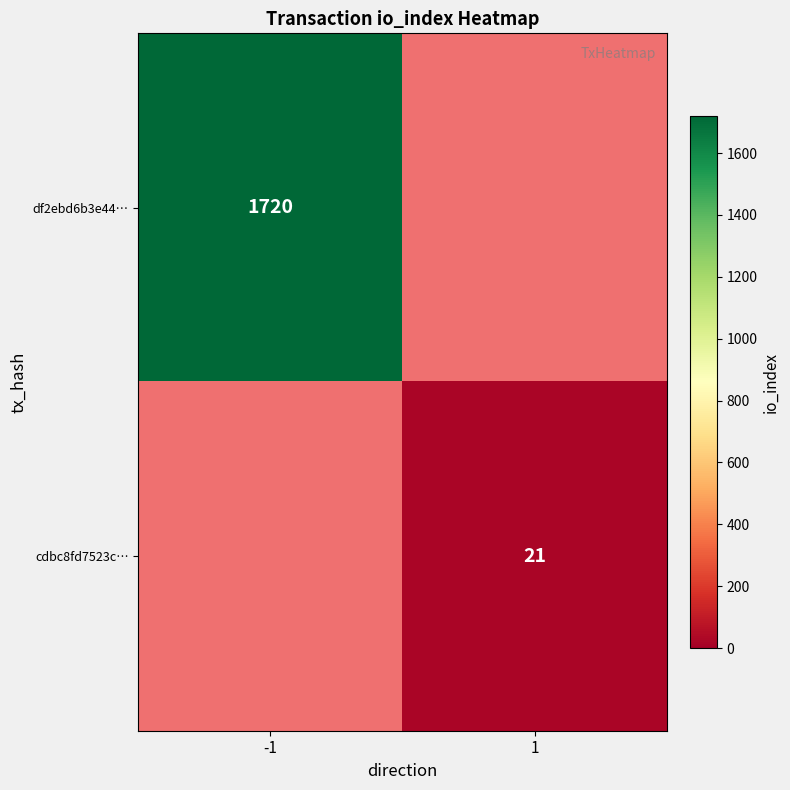

The cdbc8fd7523c… series shows 9 at 1. True or false?

False